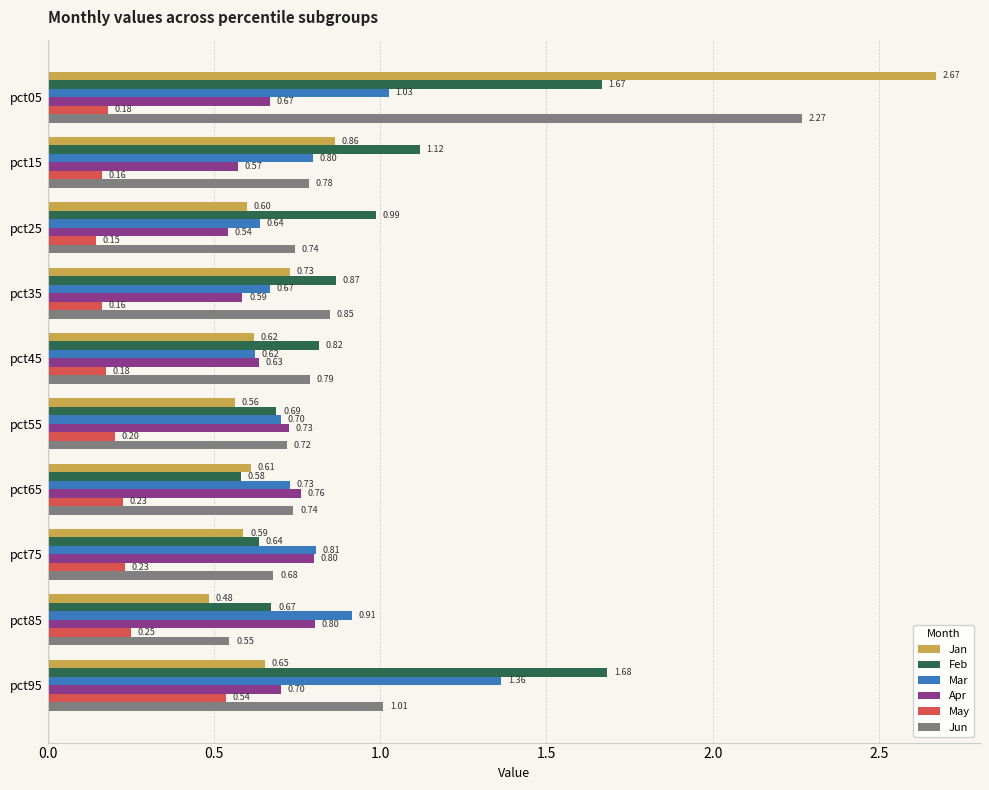

At how many categories does at least one series exceed 0?

10